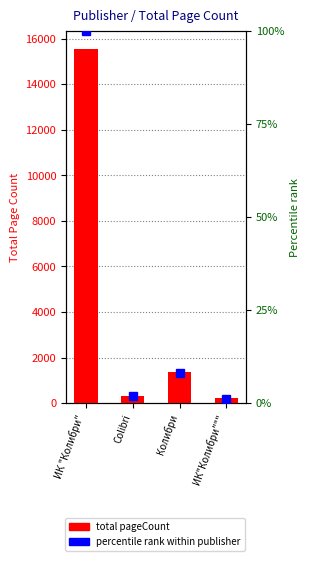

What is the label of the 2nd bar from the right?

Колибри